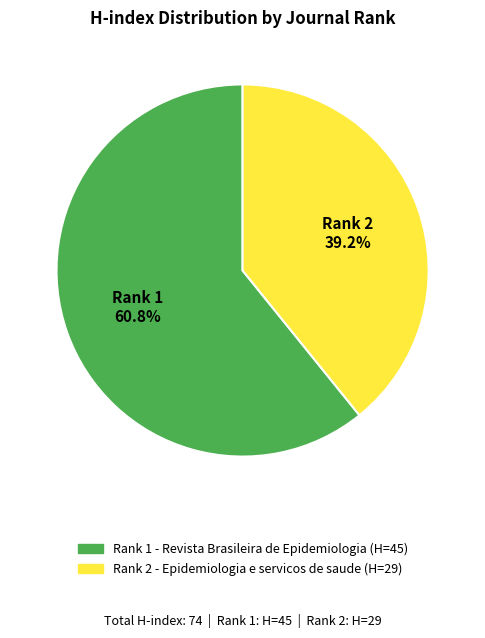

Rank the categories by value from lowest to highest.

Rank 2 - Epidemiologia e servicos de saude, Rank 1 - Revista Brasileira de Epidemiologia